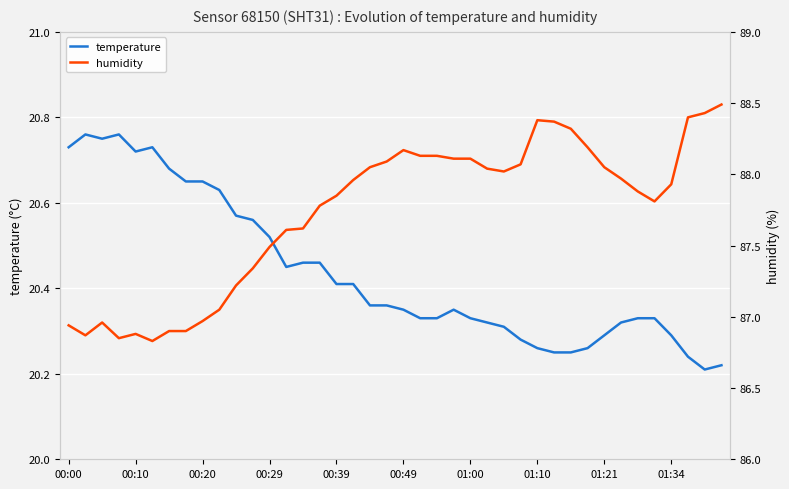

Reading left to right, list all the values displayed in this chart.

temperature: 20.7	20.8	20.8	20.8	20.7	20.7	20.7	20.6	20.6	20.6	20.6	20.6	20.5	20.4	20.5	20.5	20.4	20.4	20.4	20.4	20.4	20.3	20.3	20.4	20.3	20.3	20.3	20.3	20.3	20.2	20.2	20.3	20.3	20.3	20.3	20.3	20.3	20.2	20.2	20.2
humidity: 86.9	86.9	87.0	86.8	86.9	86.8	86.9	86.9	87.0	87.0	87.2	87.3	87.5	87.6	87.6	87.8	87.8	88.0	88.0	88.1	88.2	88.1	88.1	88.1	88.1	88.0	88.0	88.1	88.4	88.4	88.3	88.2	88.0	88.0	87.9	87.8	87.9	88.4	88.4	88.5